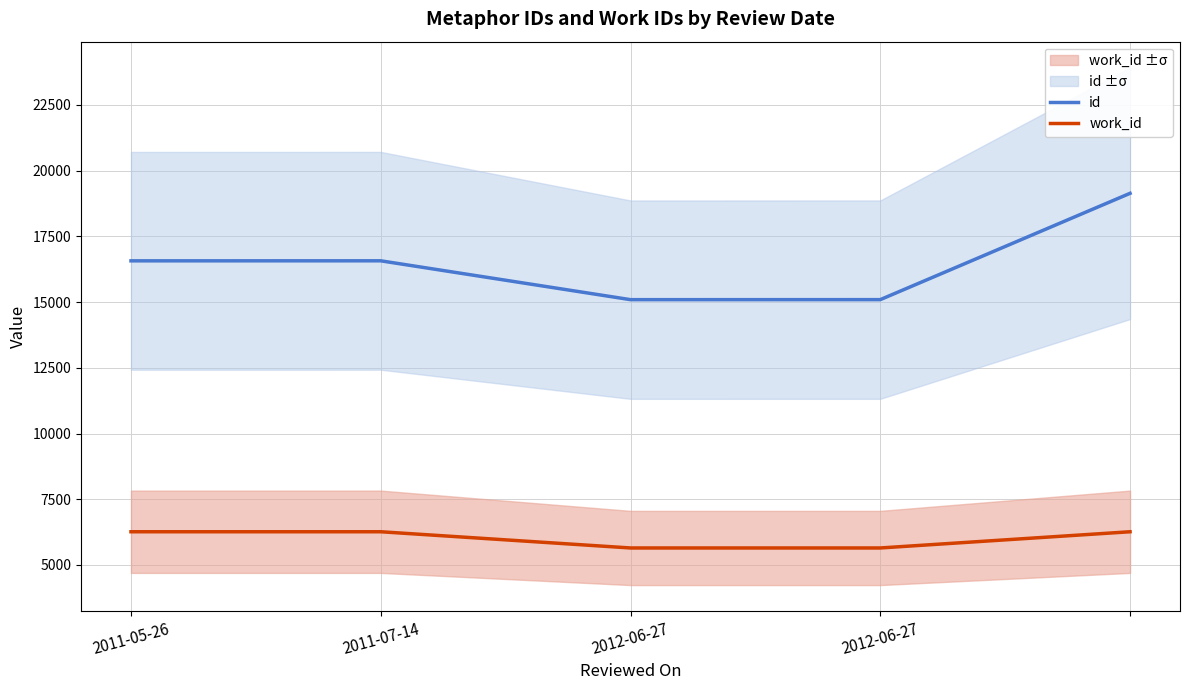

Which series has the largest total across all categories?

id